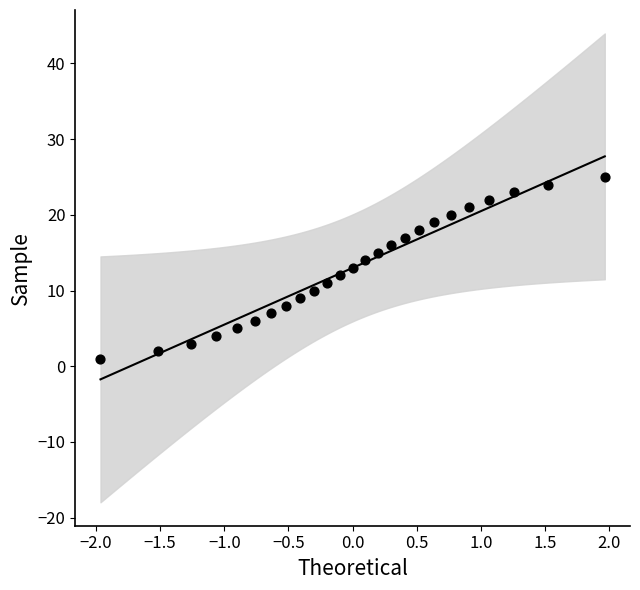

What is the range of Y values (max minus min)?

24